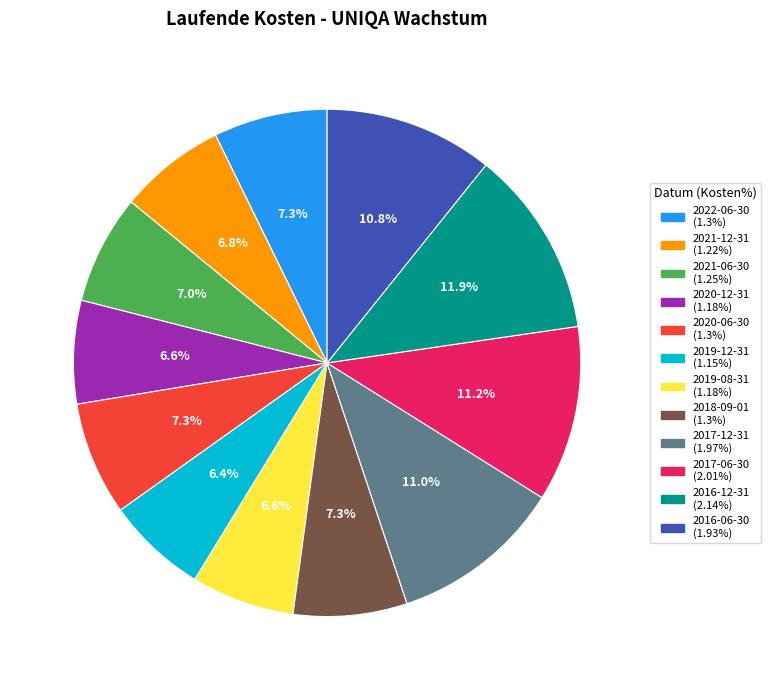

To the nearest percent, what is the combined percentage of 2020-12-31 and 2018-09-01?

14%